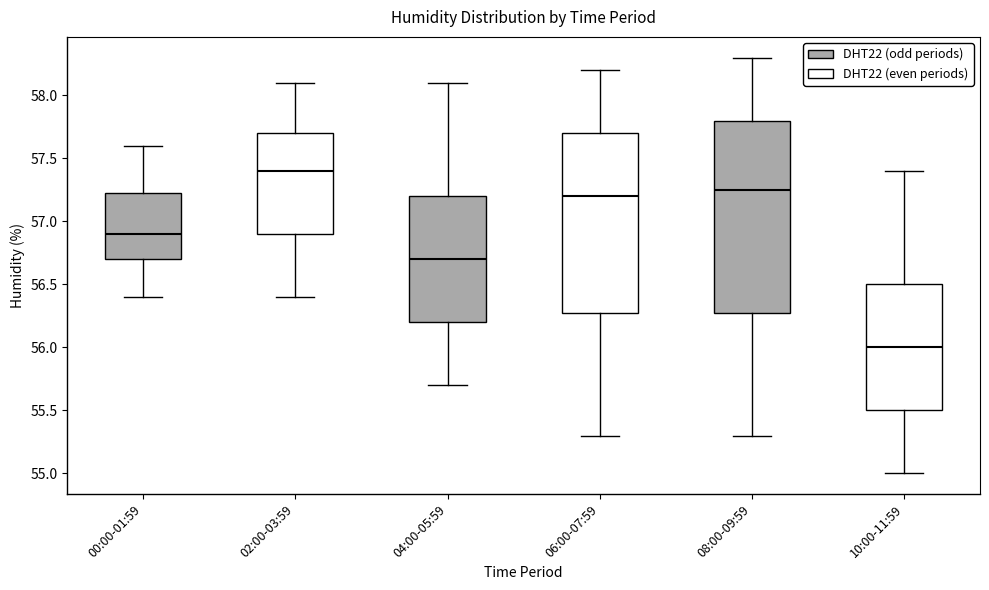

Which box is the tallest, from its lower edge to its upper edge?

08:00-09:59